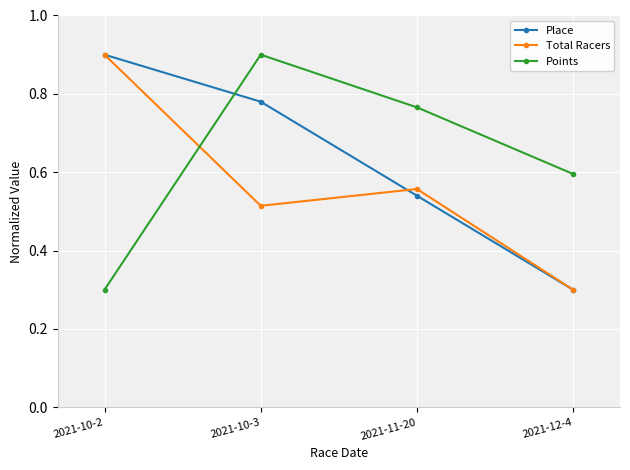

List the labels in order of Points value, largest first.

2021-10-3, 2021-11-20, 2021-12-4, 2021-10-2